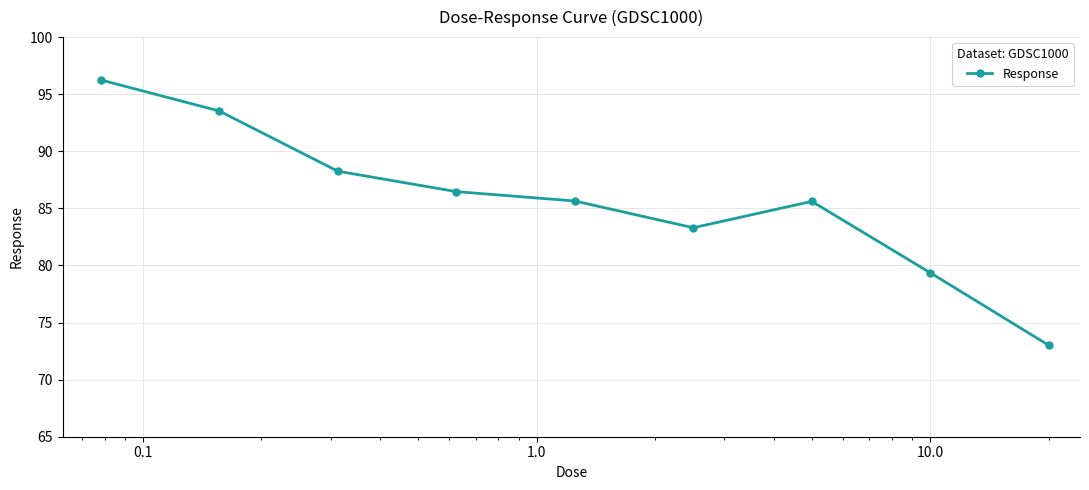

What is the average value?

85.7